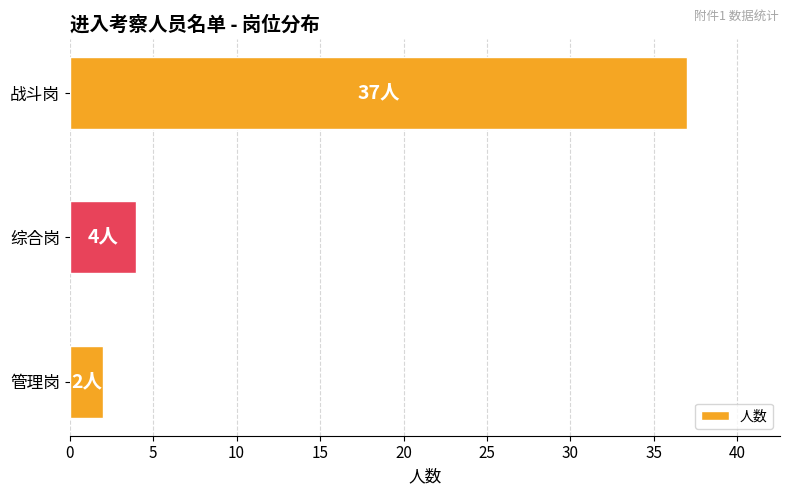

How many bars are there in total?

3